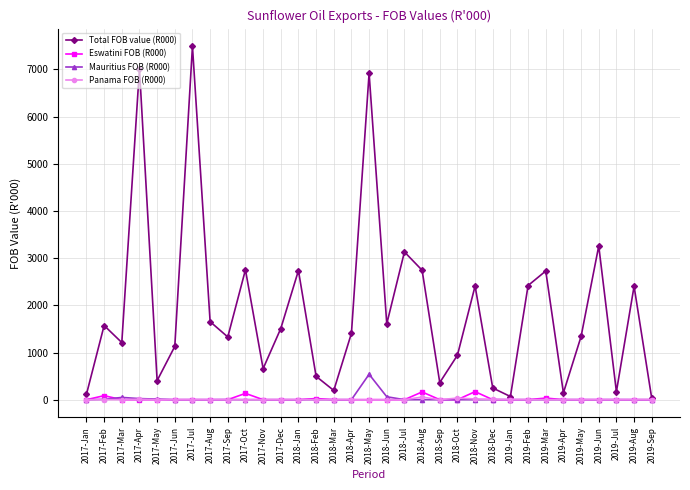

What is the value of the Total FOB value (R000) point at the 29th from the left?

1339.4